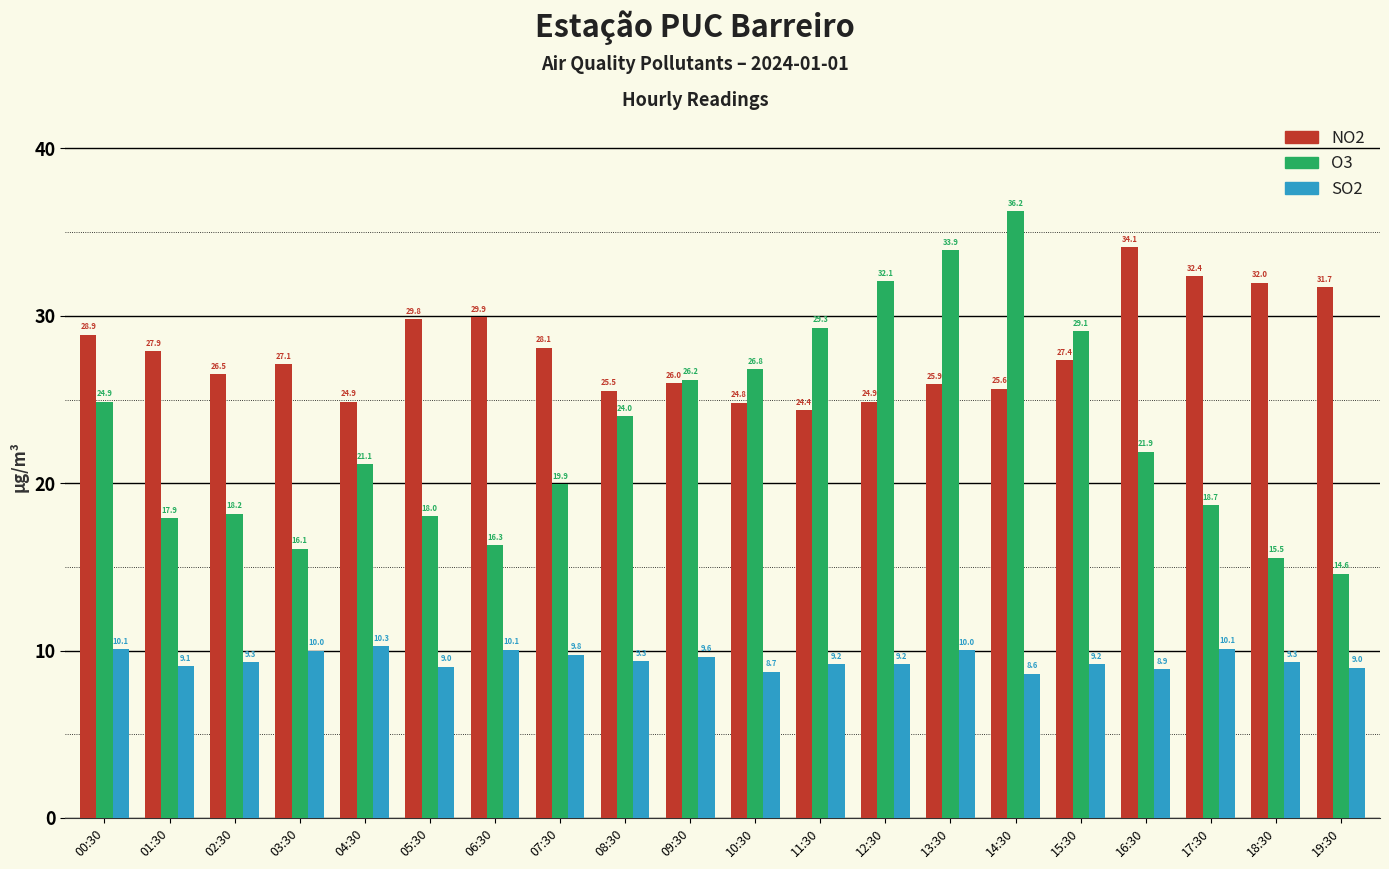

What is the difference between the highest and lowest values at 14:30?

27.6